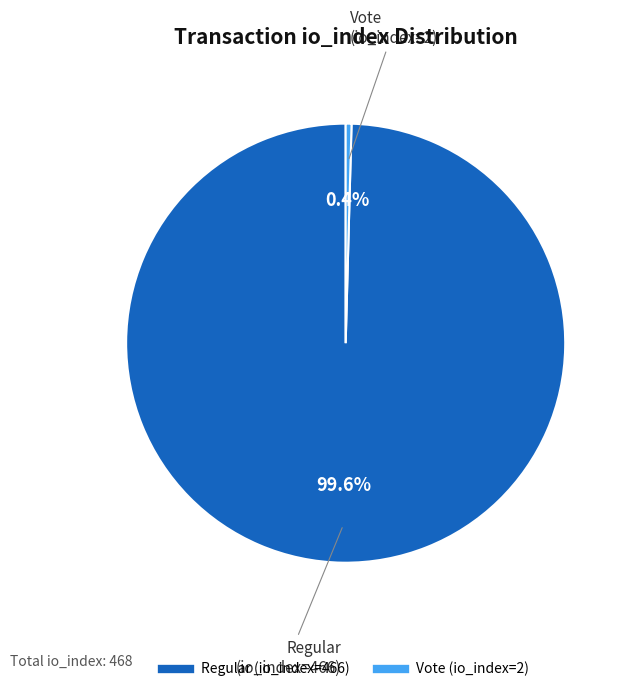

Combined, what portion of the pie is Regular (io_index=466) and Vote (io_index=2)?

100.0%